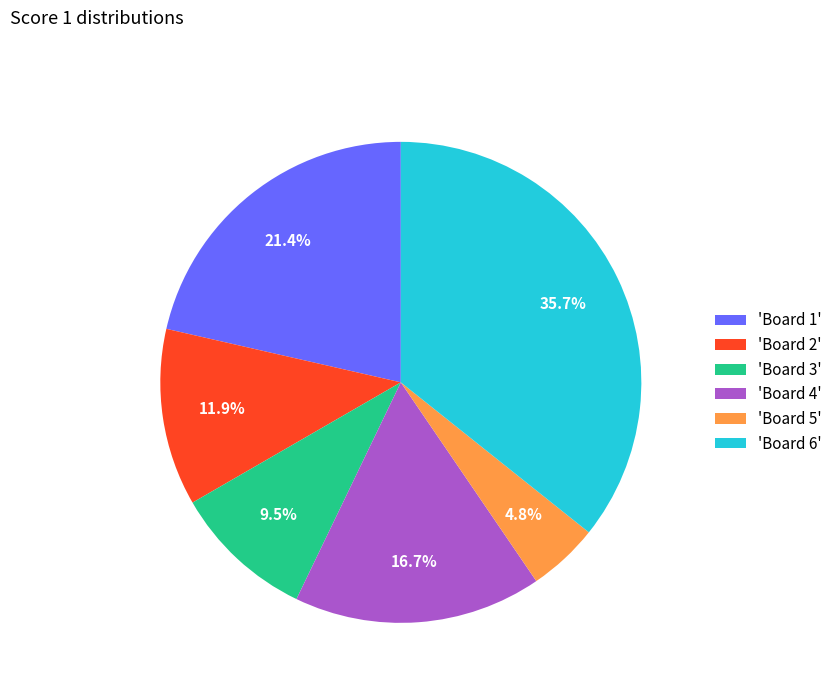

What is the ratio of the value at 'Board 2' to the value at 'Board 6'?

0.3